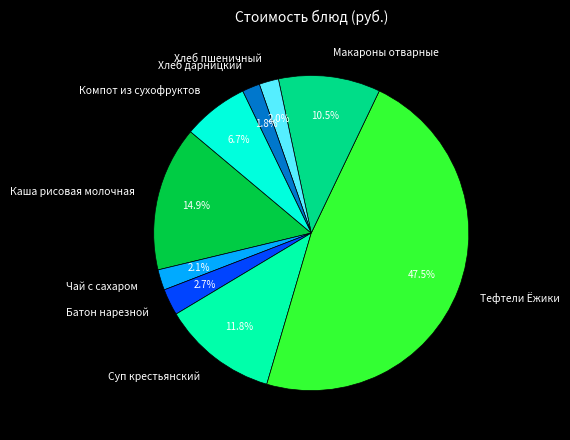

How many slices are in this pie chart?

9